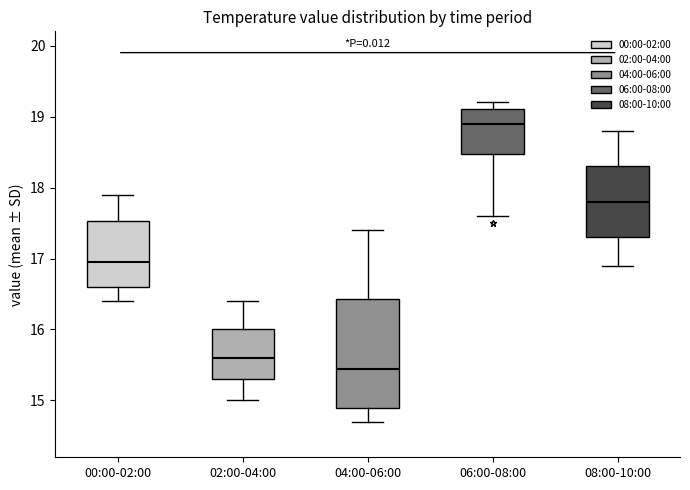

Which box has the highest median line?

06:00-08:00